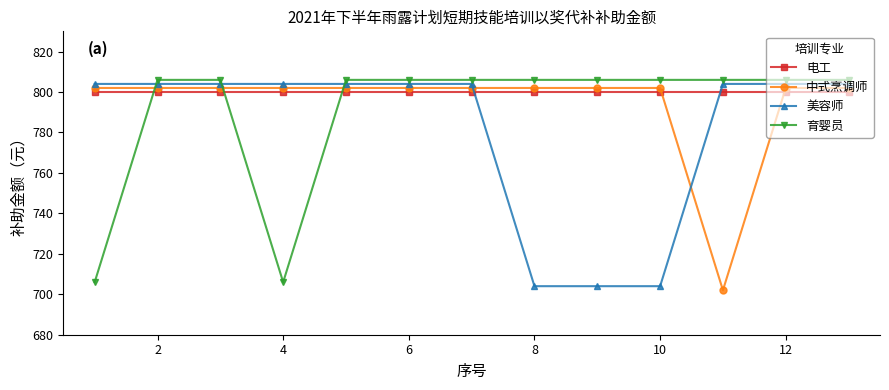

Which series has the largest total across all categories?

电工